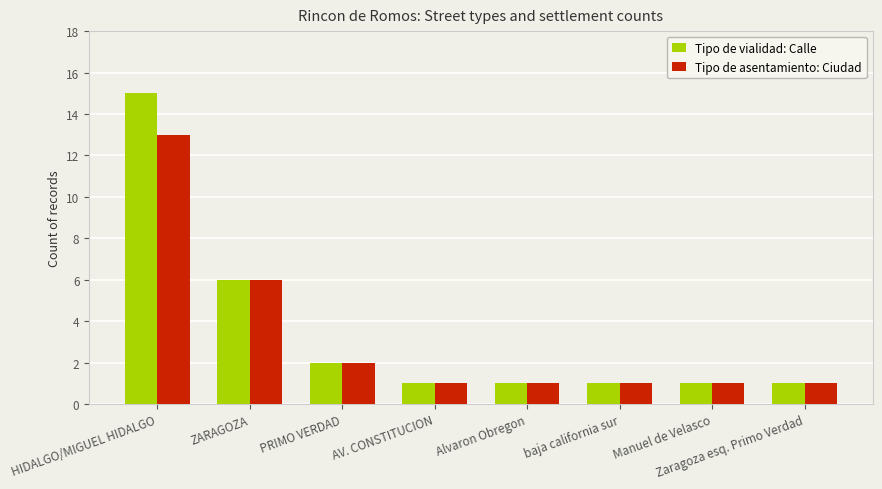

What is the difference between the Tipo de vialidad: Calle values at Zaragoza esq. Primo Verdad and ZARAGOZA?

5